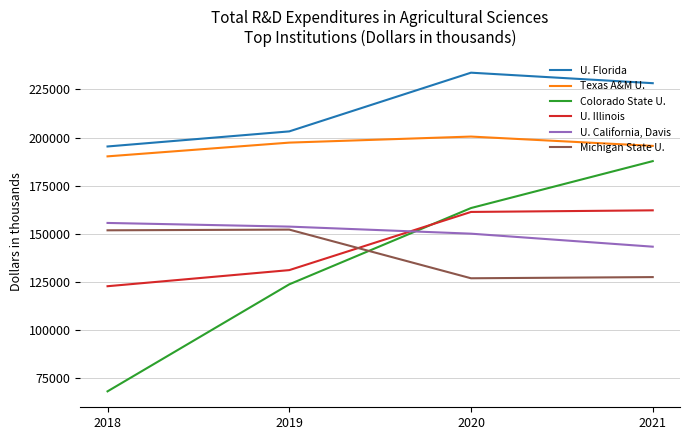

What is the highest value of the Texas A&M U. series?

200508